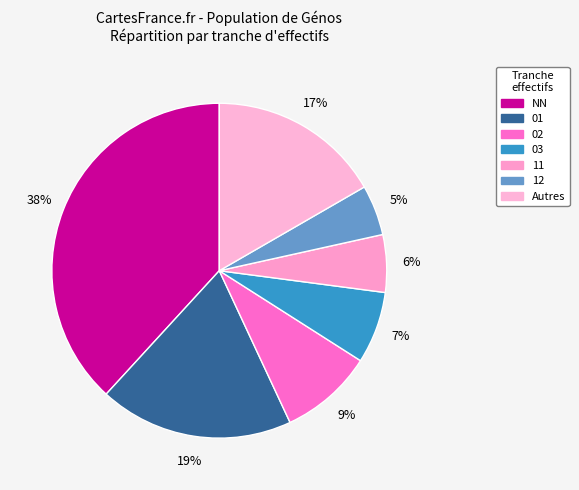

Count the number of slices in the pie.

7